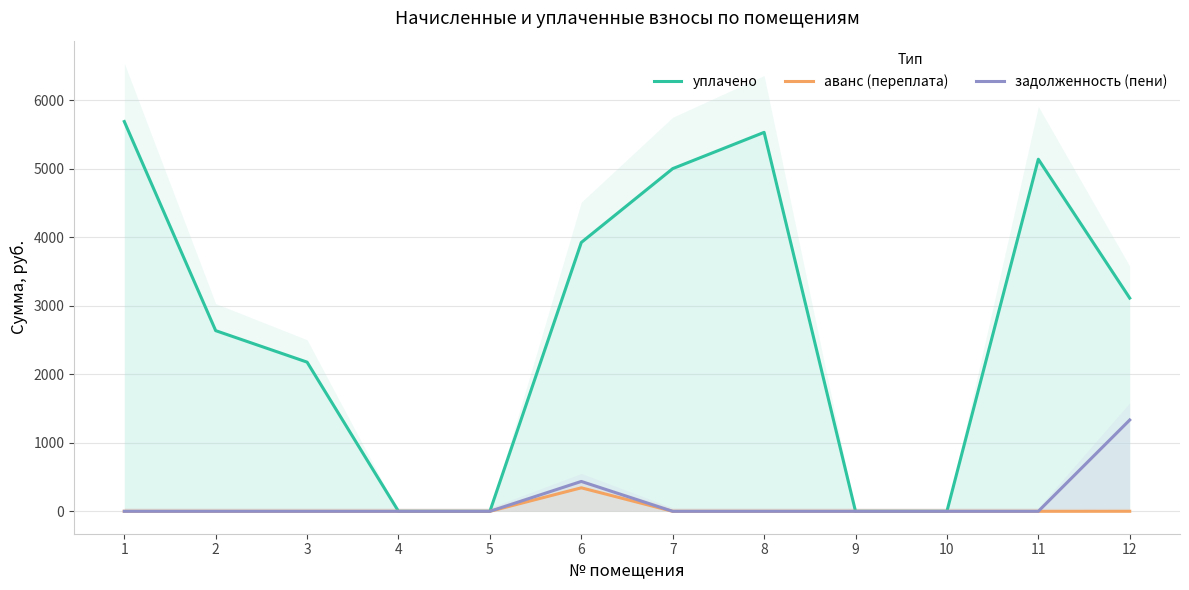

What is the value of the уплачено point at the 8th from the left?

5533.2